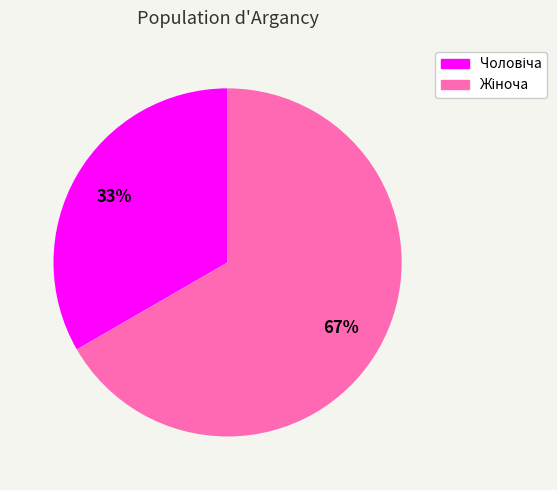

To the nearest percent, what is the average slice percentage?

50%